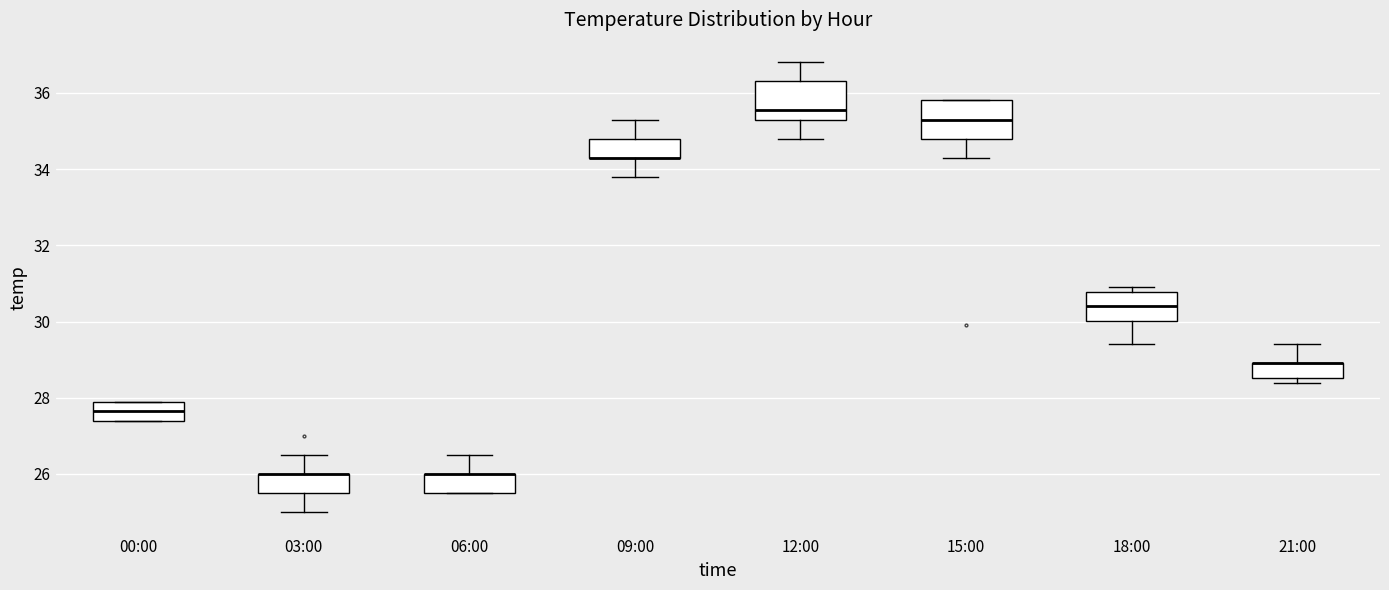

Where is the lower edge of the box for 09:00 on the y-axis? The values are not printed on the chart, so give them approximately, as read against the axis.

34.4